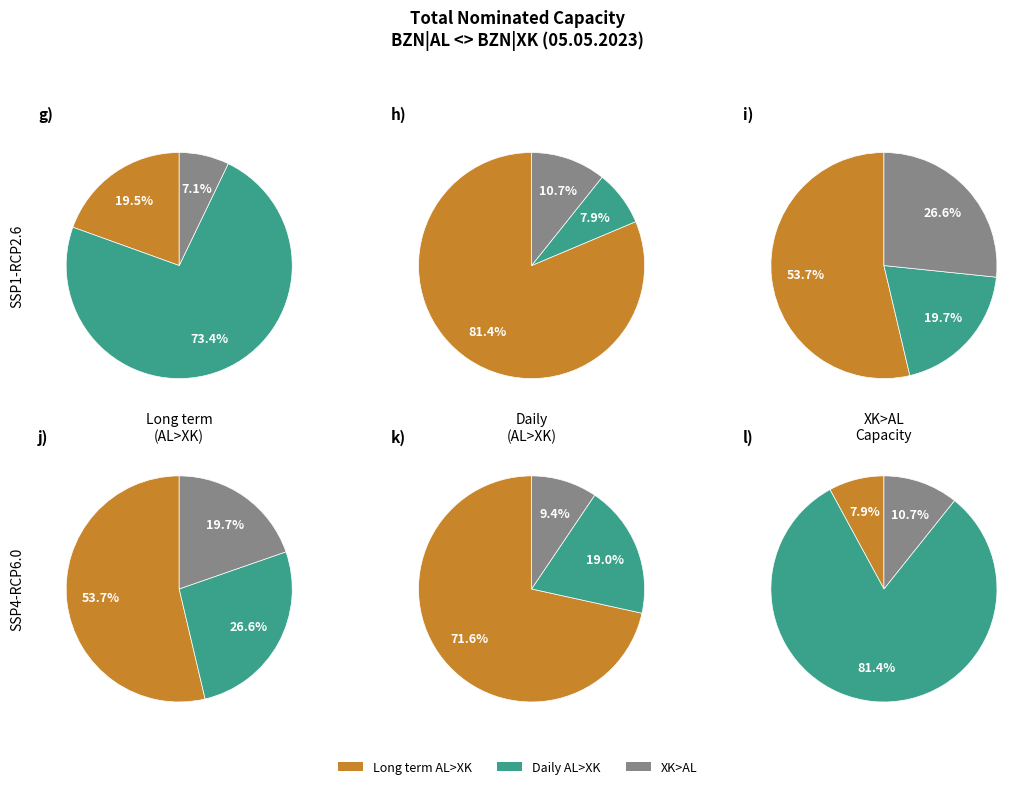

The 18:00-19:00 slice represents 1% of the pie. True or false?

False